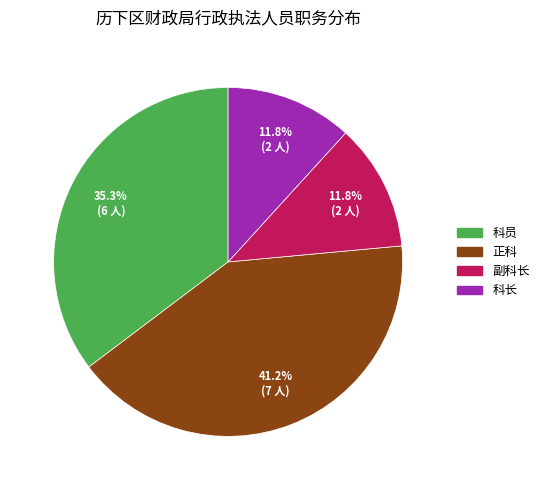

Approximately how many times larger is the value at 科员 compared to 正科?

0.9